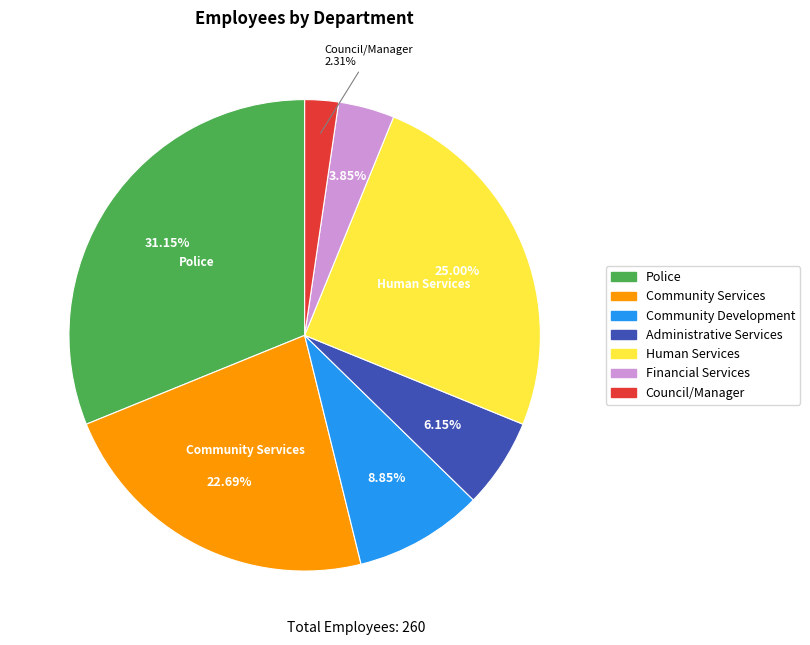

To the nearest percent, what is the combined percentage of Financial Services and Administrative Services?

10%